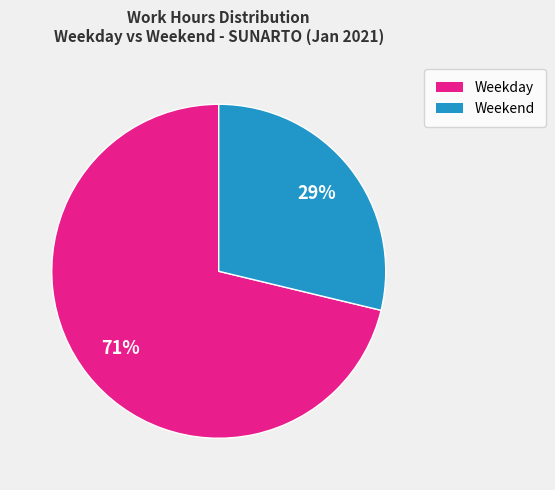

Count the number of slices in the pie.

2